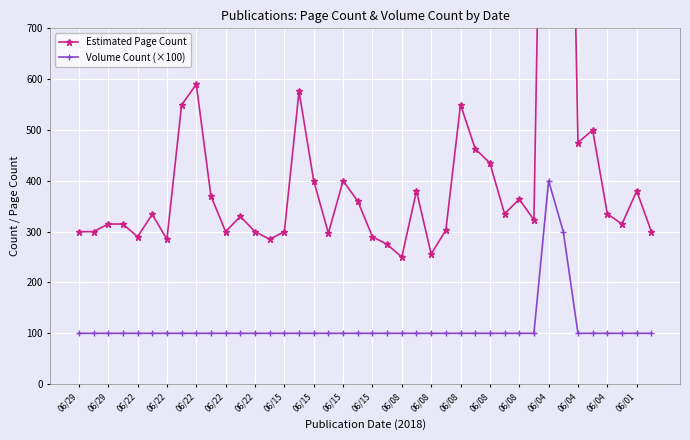

True or false: Volume Count (×100) has more than 2 interior local peaks.

False